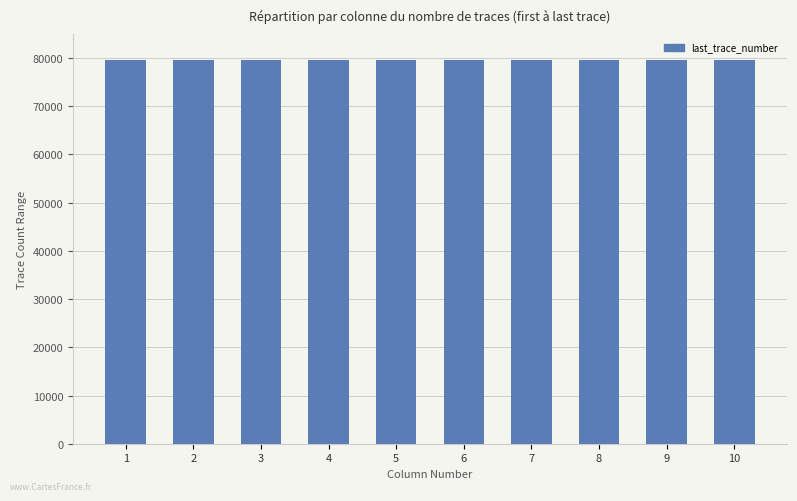

What value does the last_trace_number series have at 5?

79500